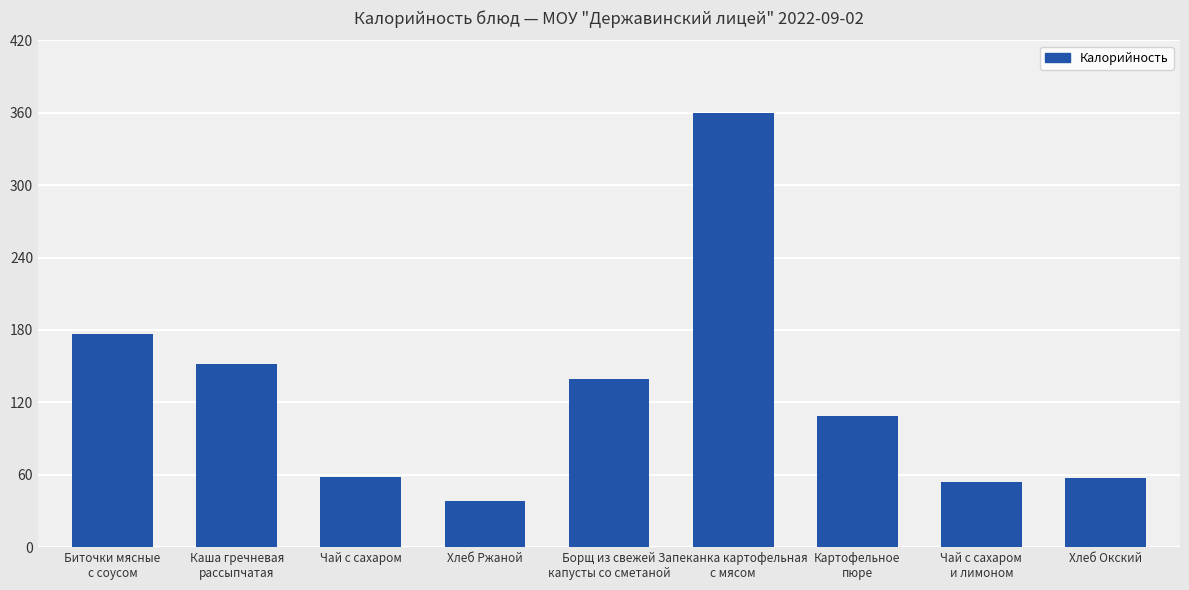

Where is the data nearest to the value 199?

Биточки мясные
с соусом